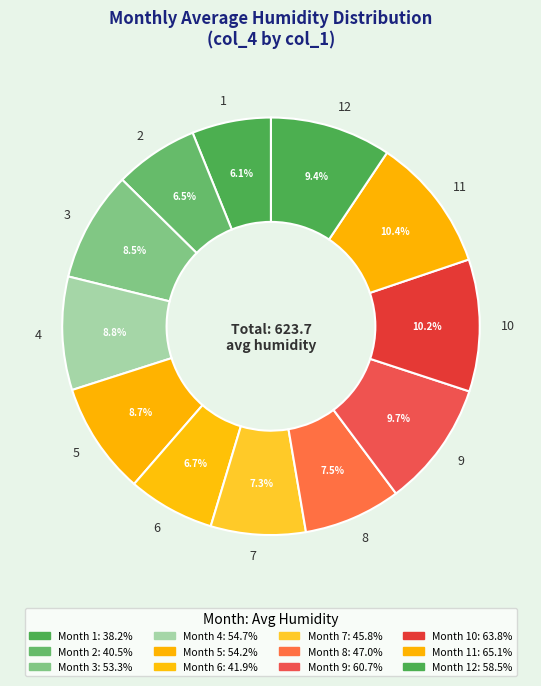

Does any single category account for the majority?

No